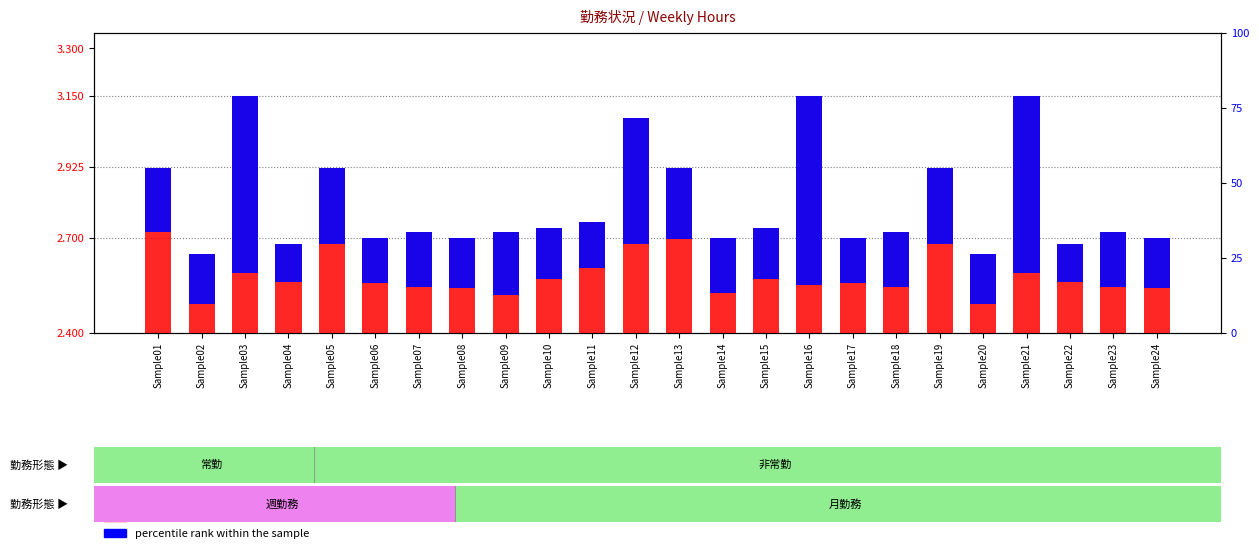

What is the approximate value of transformed count at Sample16?

3.1